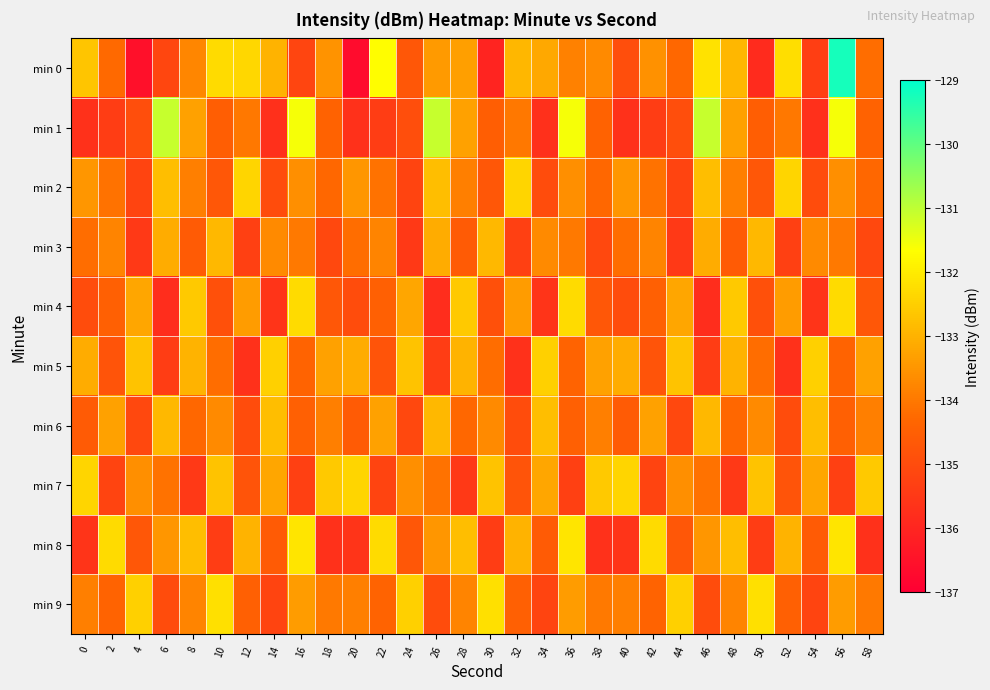

What is the minimum value shown in the chart?

-136.7